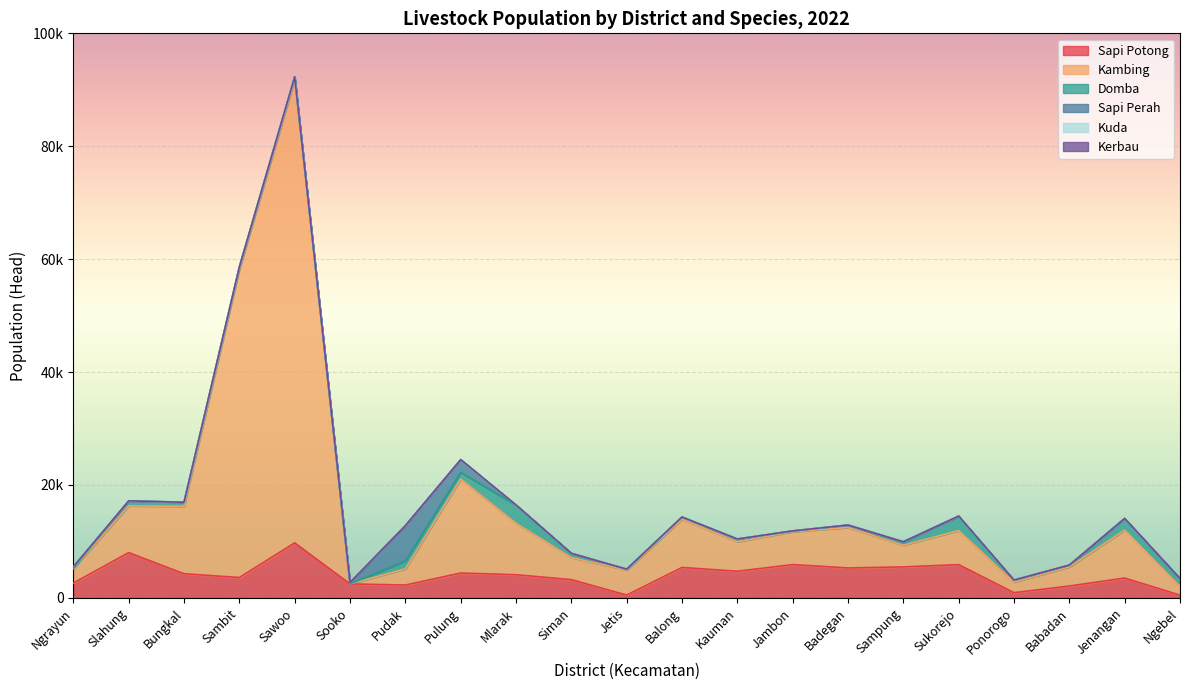

At which category is the sum across all series the highest?

Sawoo